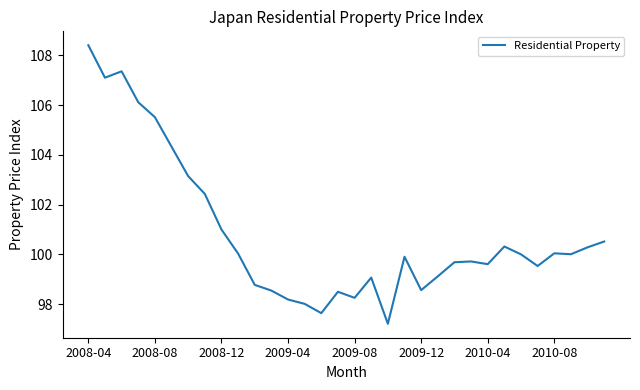

What is the minimum value shown in the chart?

97.2